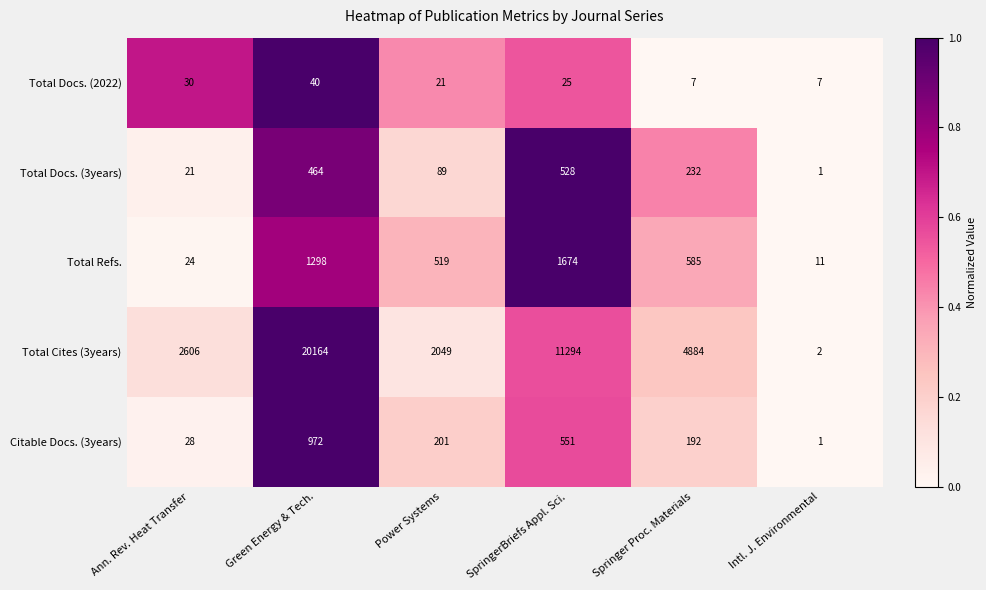

At which label is Citable Docs. (3years) closest to 486?

SpringerBriefs Appl. Sci.